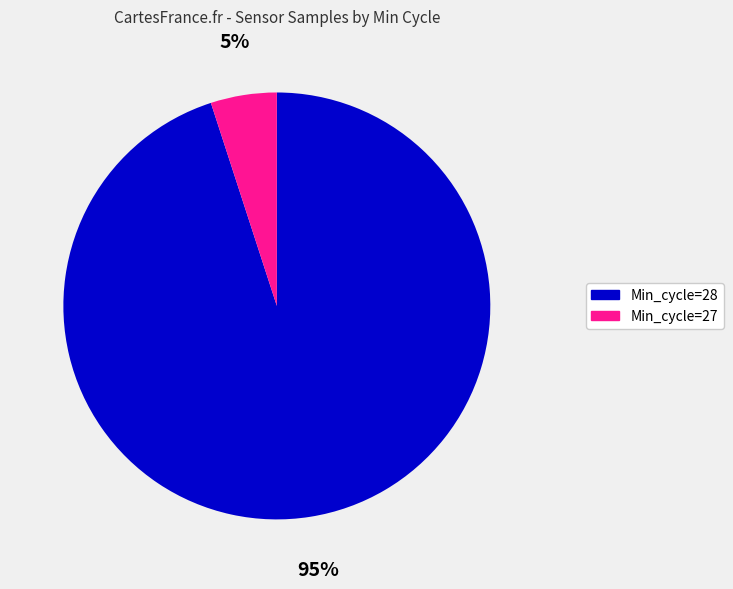

Do Min_cycle=28 and Min_cycle=27 together represent more than half of the pie?

Yes